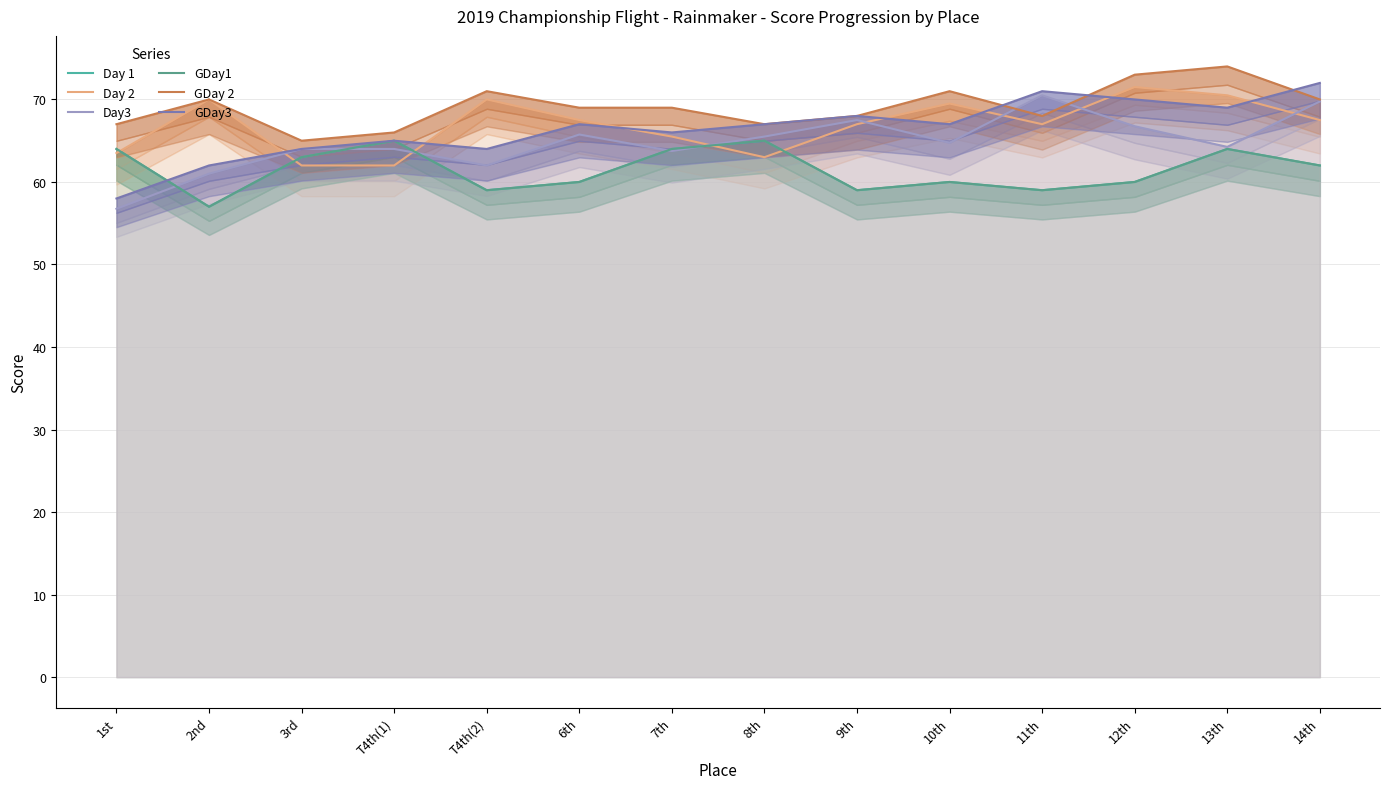

How many lines are shown in the chart?

6